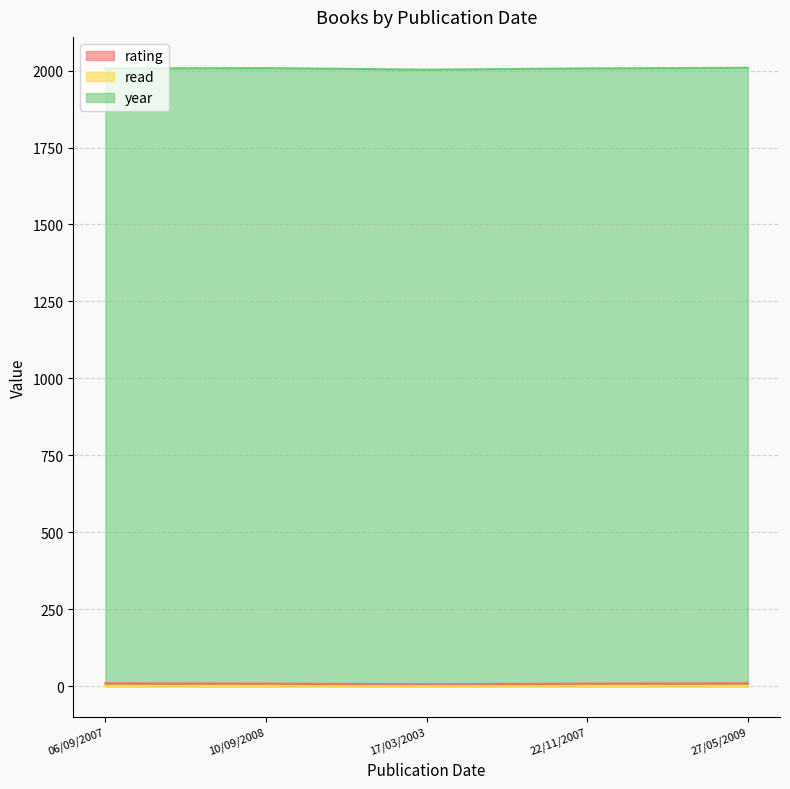

What are all the series names shown in the legend?

rating, read, year